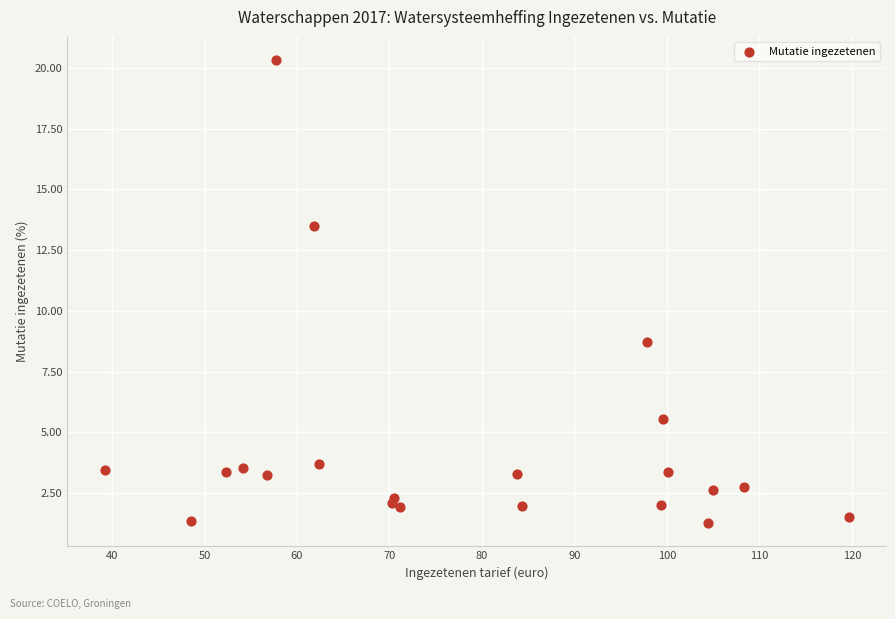

What Y value in the scatter plot is closest to 10?

8.7